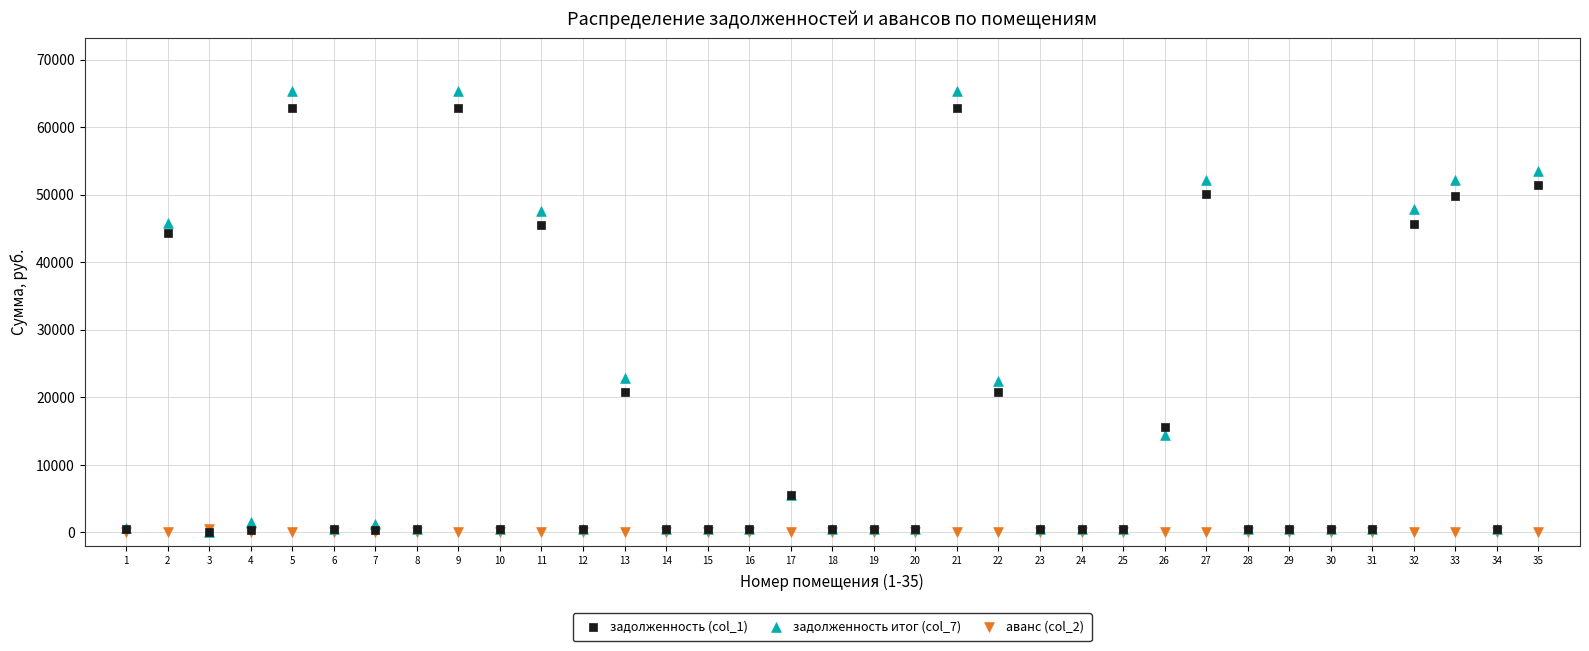

Which series contains the highest Y value?

задолженность итог (col_7)